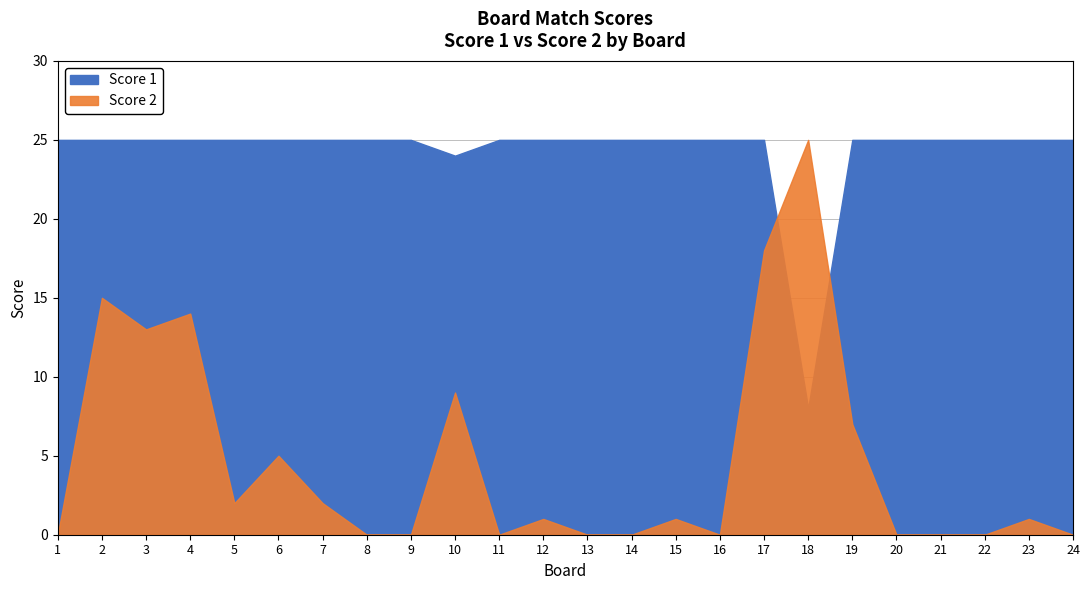

How many times do Score 1 and Score 2 cross each other?

2